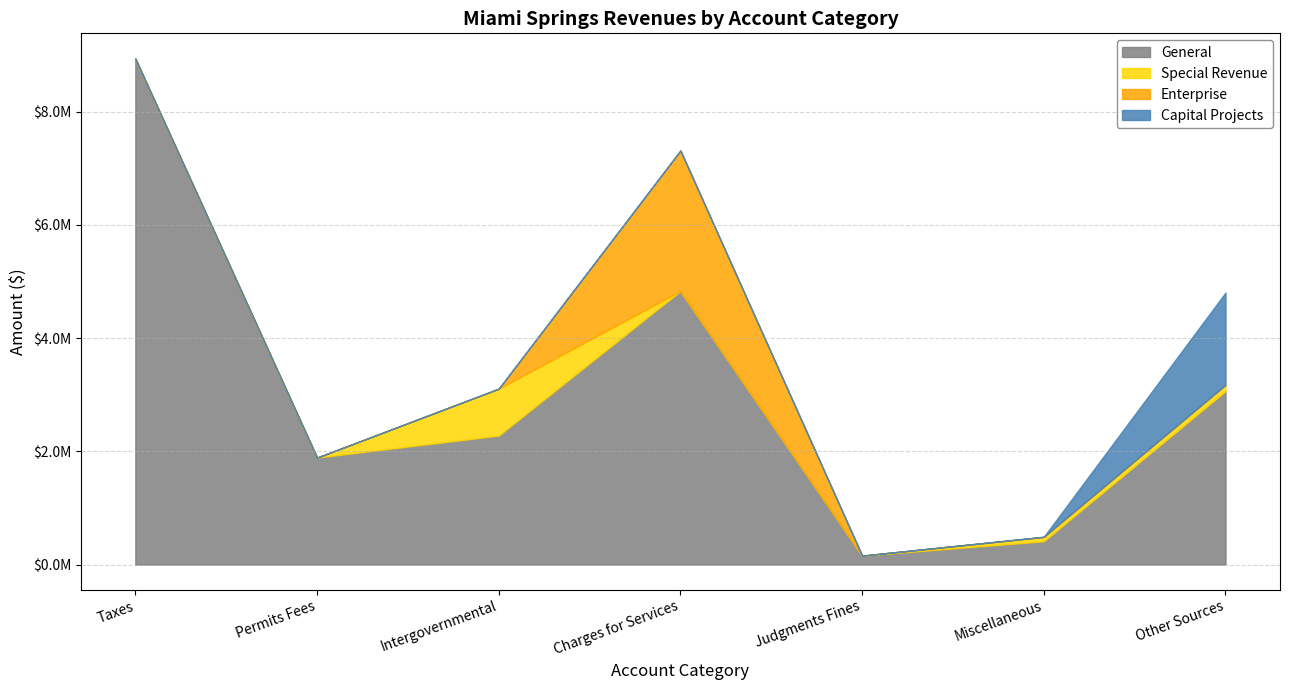

How many positive values does the Capital Projects series have?

2